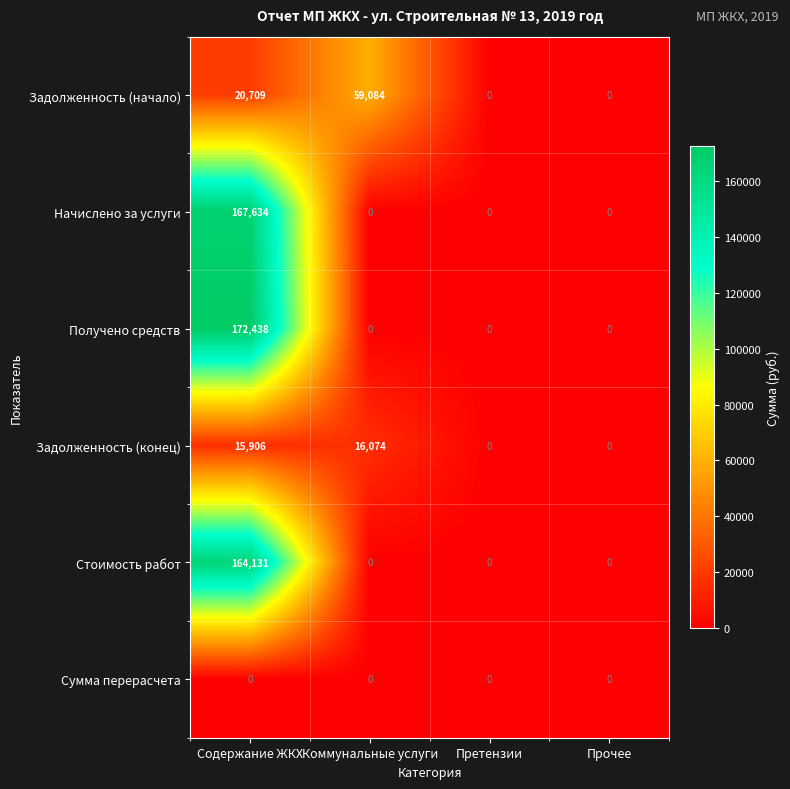

Is it true that Стоимость работ equals -89724 at Претензии?

False